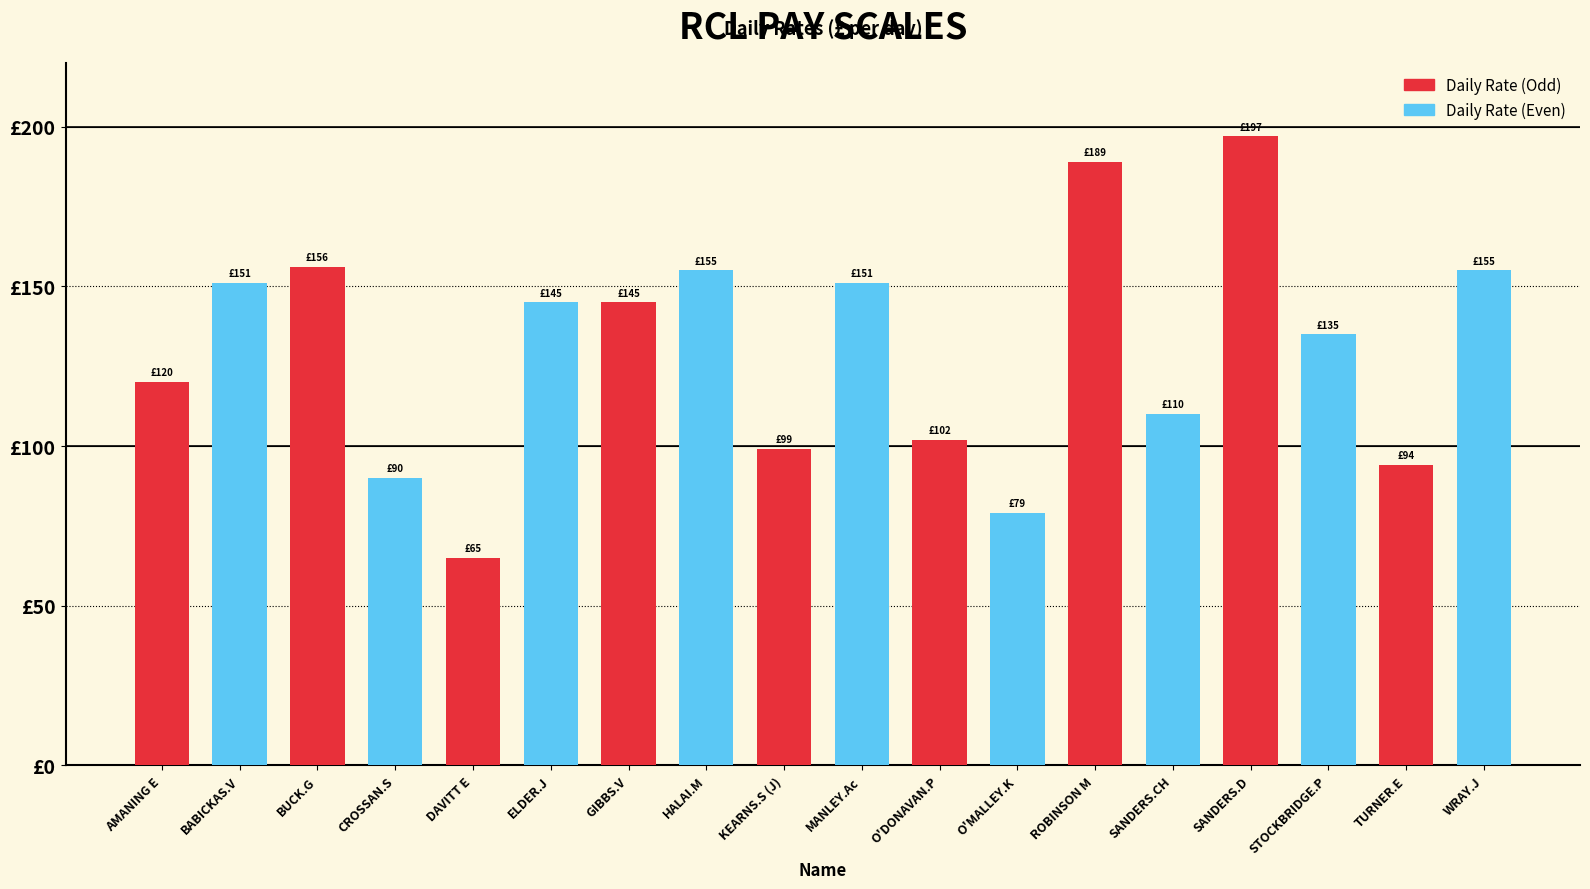

What is the difference between the second highest and minimum values?

124